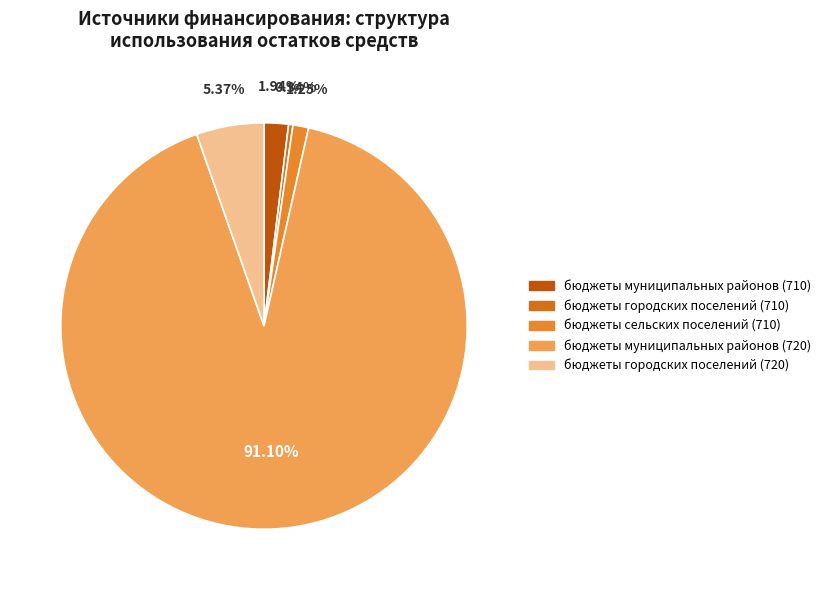

Combined, do бюджеты городских поселений (720) and бюджеты муниципальных районов (720) account for over 50%?

Yes